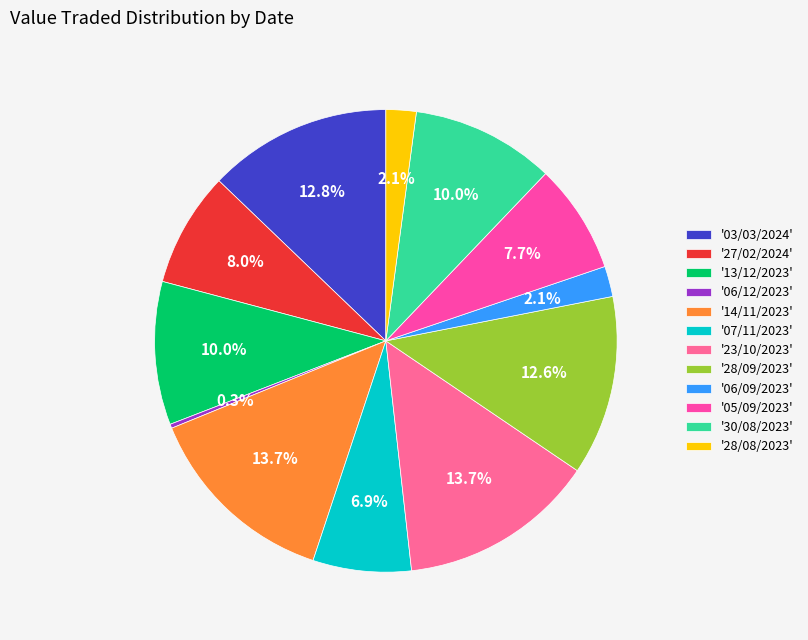

Does any single category account for the majority?

No